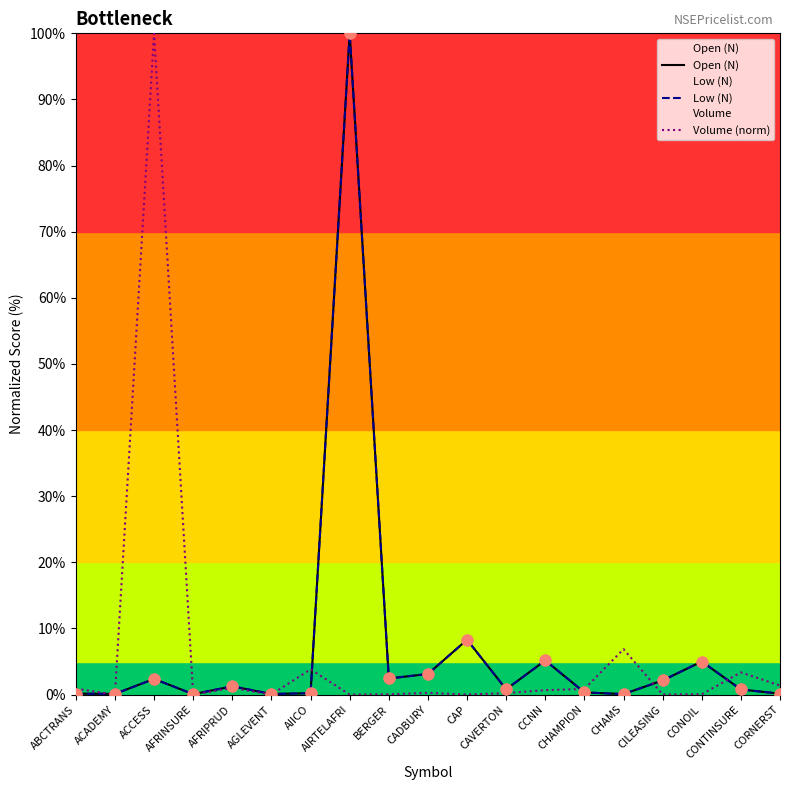

What are all the series names shown in the legend?

Open (N), Low (N), Volume (norm)